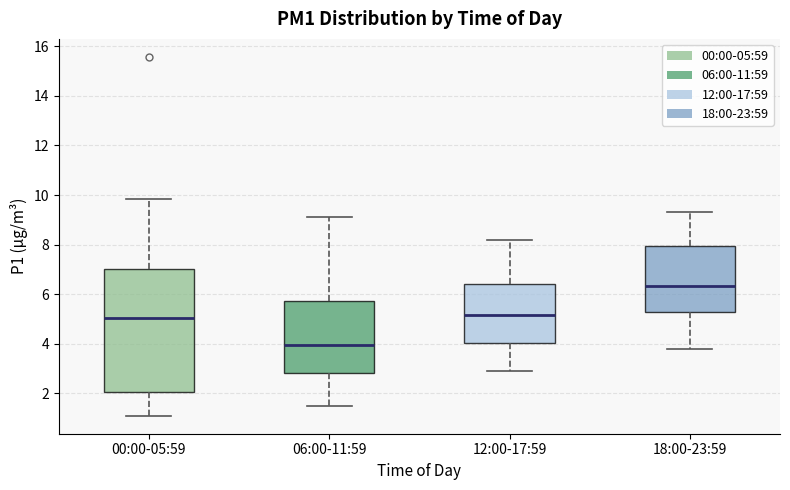

Where does the upper whisker of the box for 12:00-17:59 end on the y-axis? The values are not printed on the chart, so give them approximately, as read against the axis.

8.2